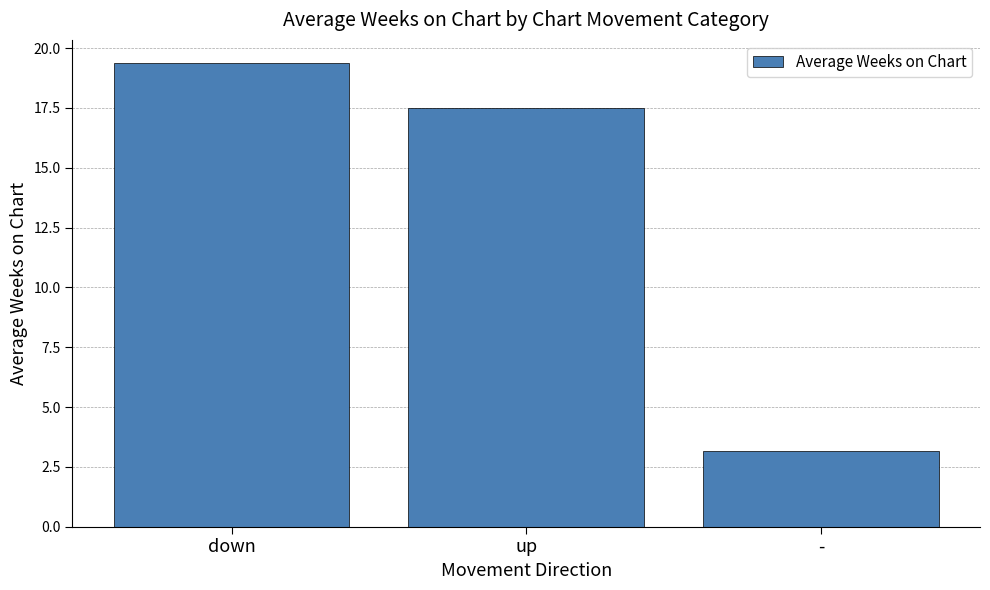

What is the sum of all values?

40.0